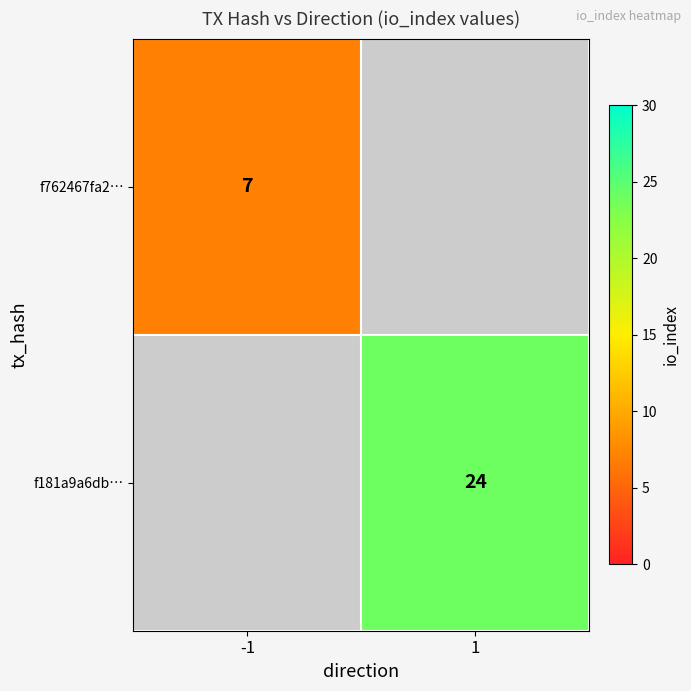

Which has a higher value, -1 or 1?

1